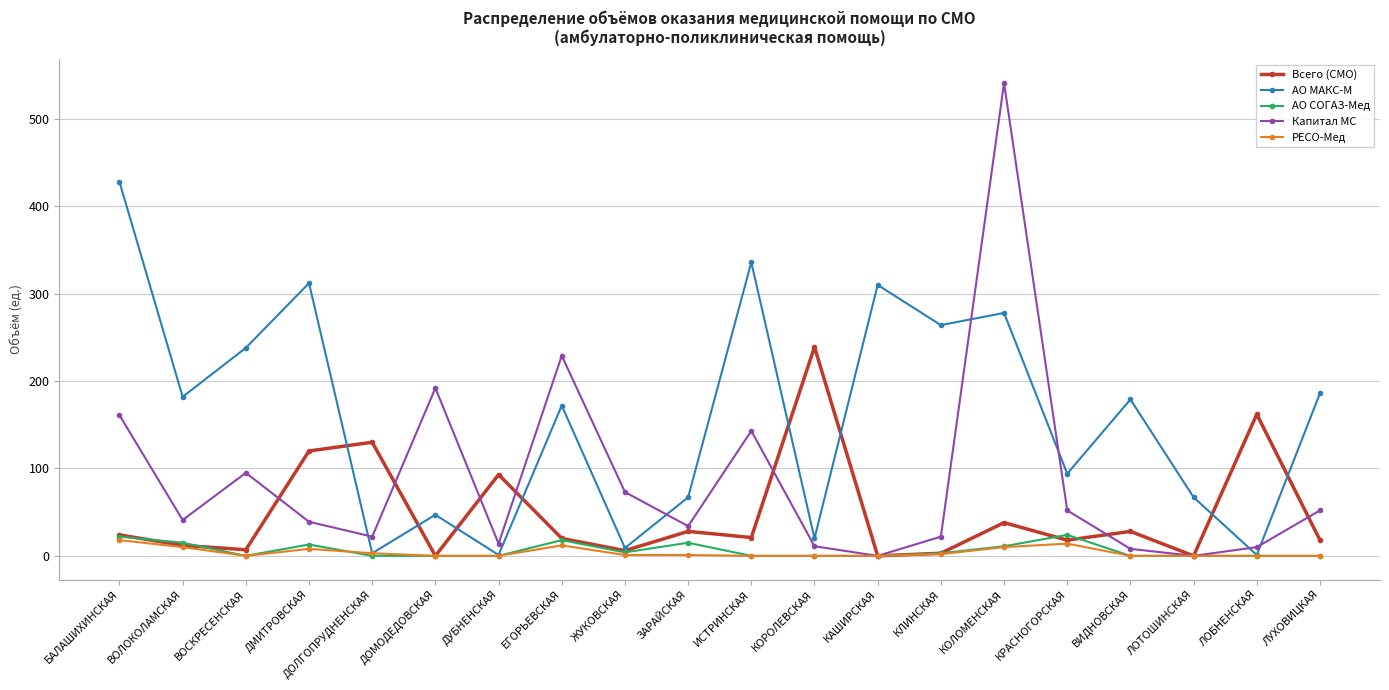

What is the spread (max minus min) of values at ИСТРИНСКАЯ?

336